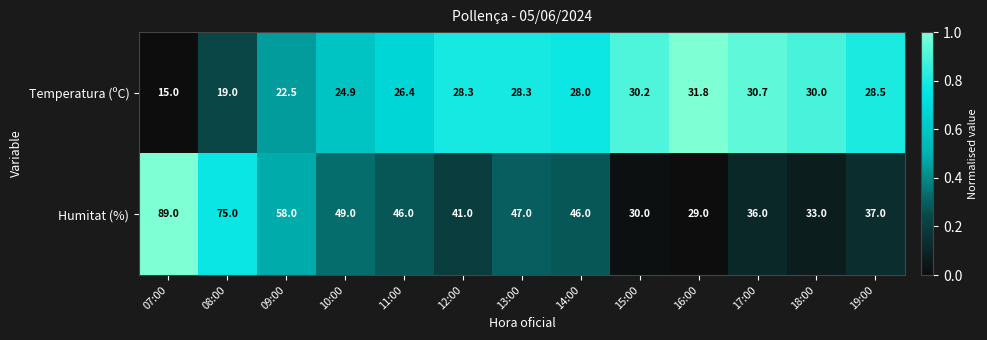

What is the difference between the Temperatura (ºC) values at 11:00 and 10:00?

1.5